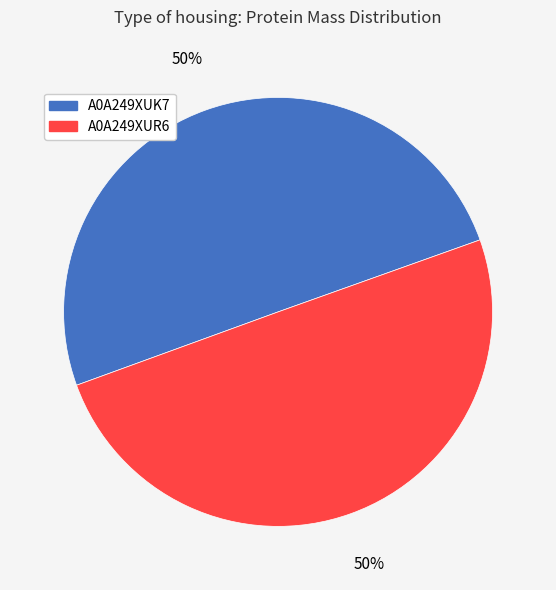

To the nearest percent, what is the average slice percentage?

50%